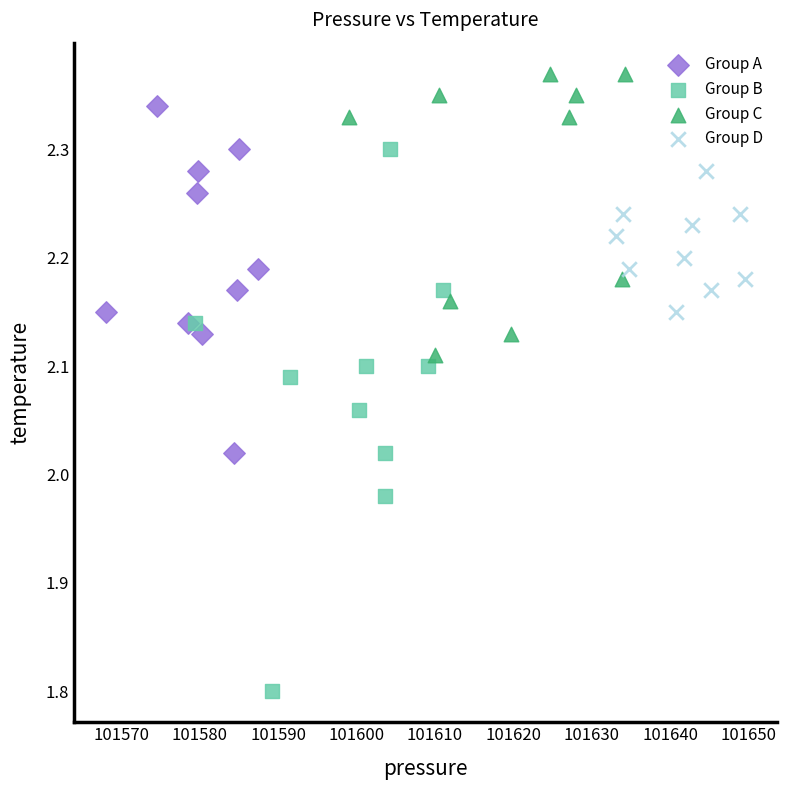

Which series has the largest Y range (max minus min)?

Group B